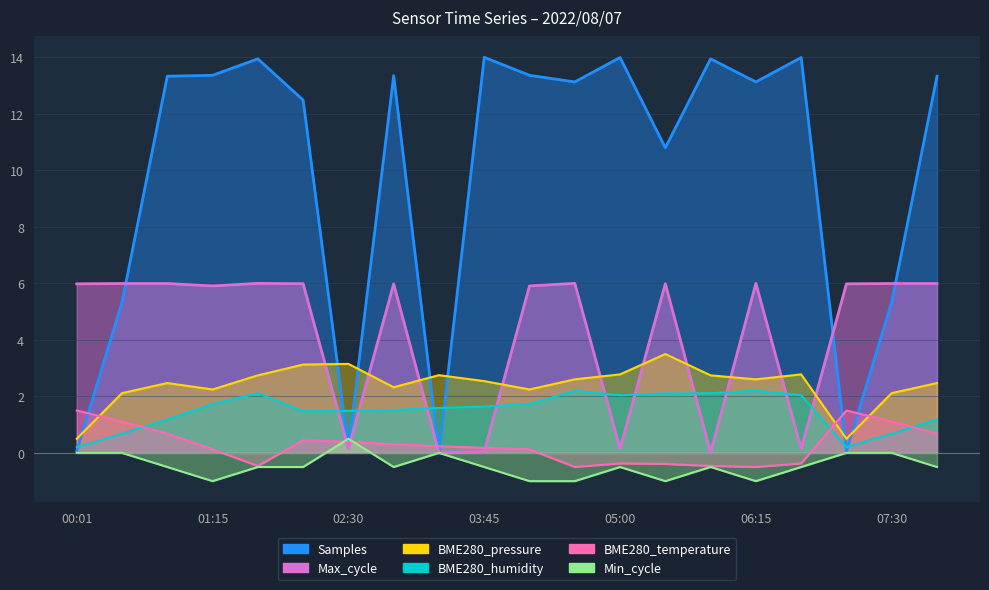

What is the total value across all series at 03:45?

17.9